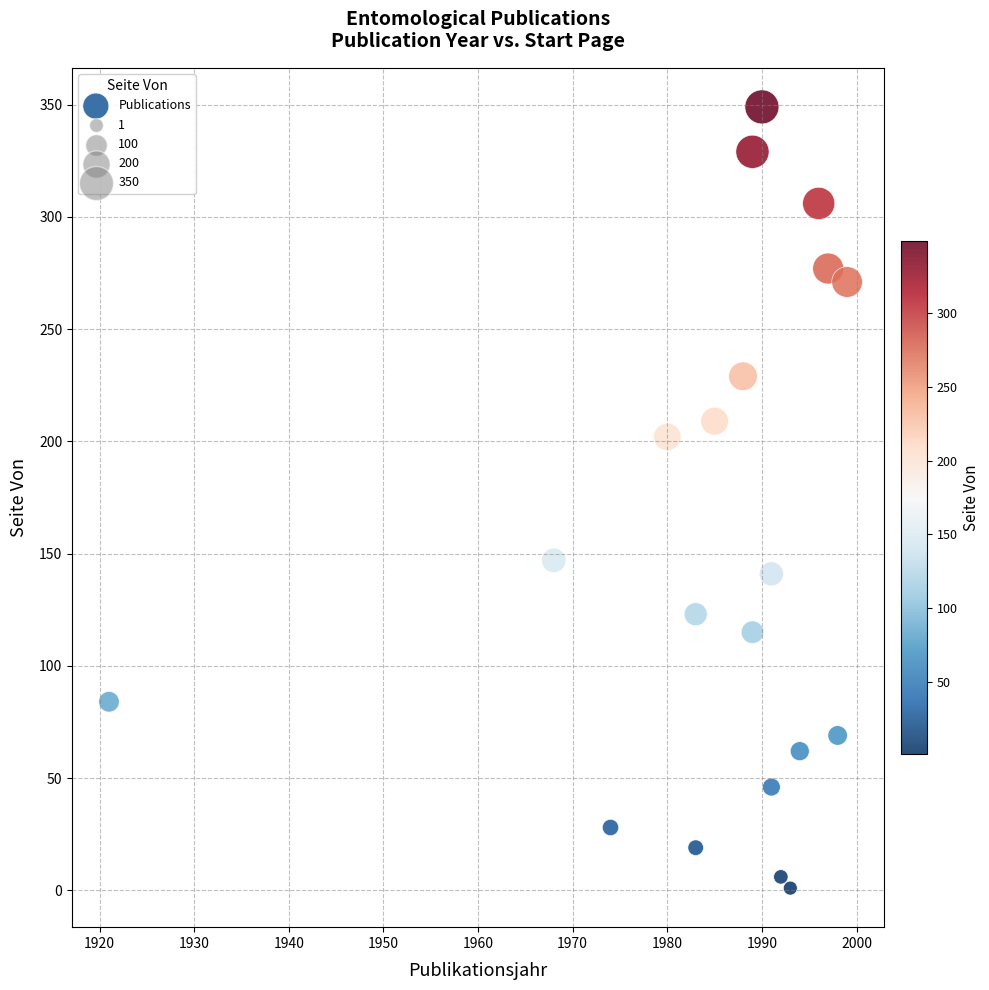

What is the range of Y values (max minus min)?

348